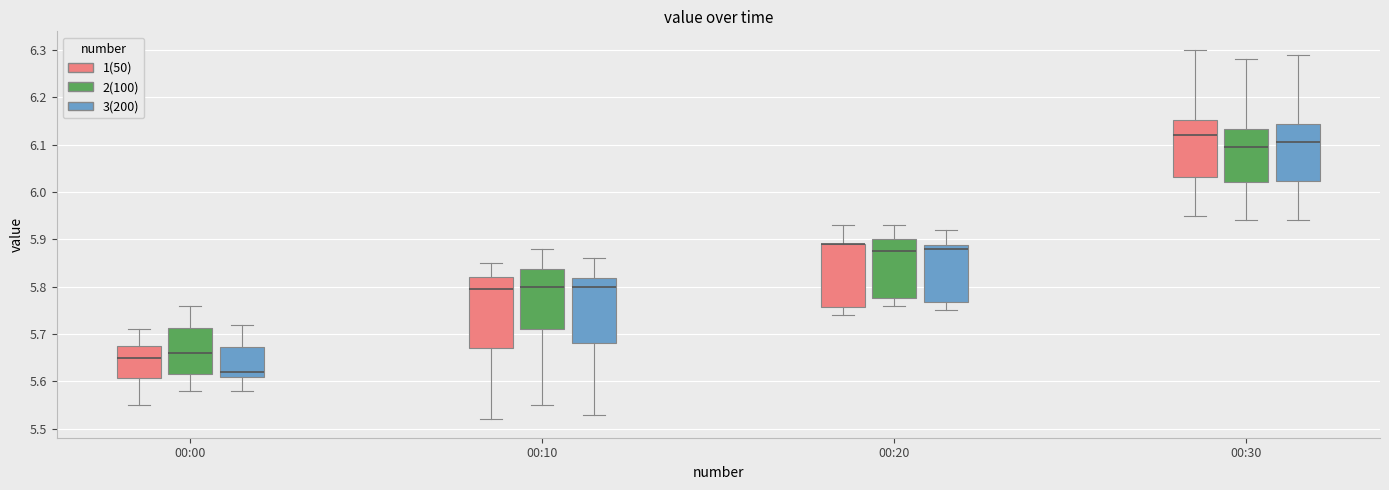

Where is the upper edge of the box for 00:10 (2(100)) on the y-axis? The values are not printed on the chart, so give them approximately, as read against the axis.

5.84